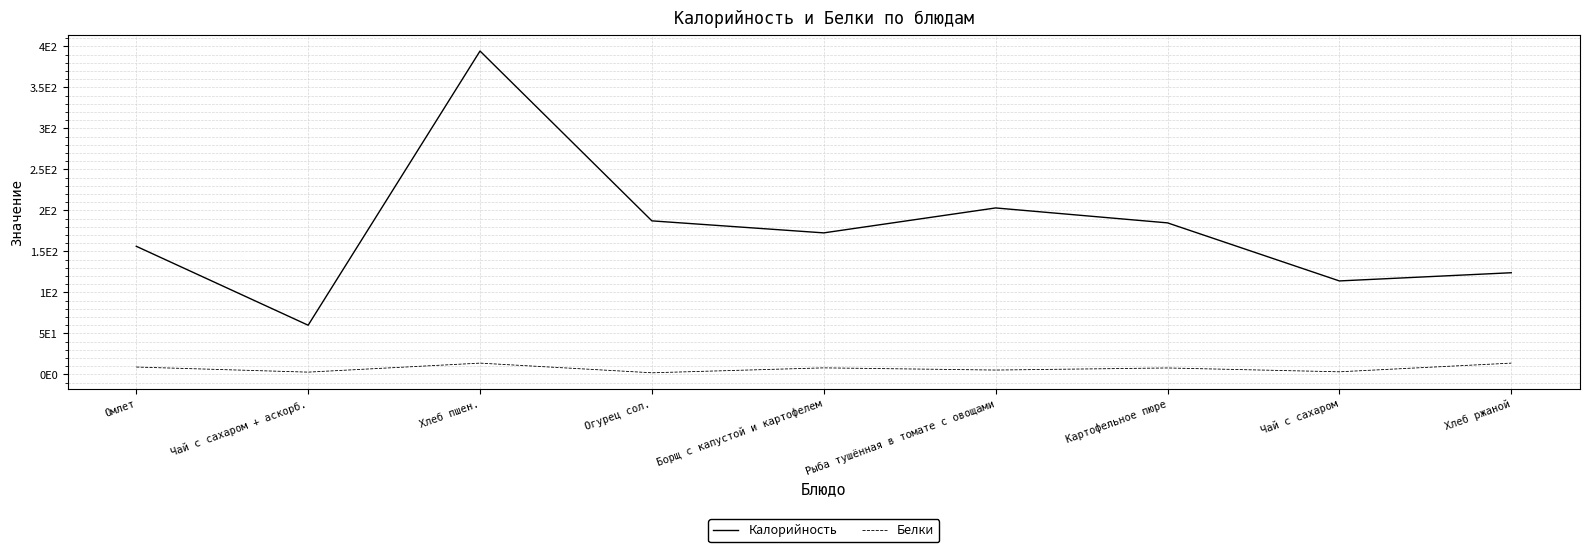

Reading left to right, transcribe all the data shown in this chart.

Калорийность: 156.2	60.0	394.4	187.2	172.6	203.0	184.8	114.0	124.0
Белки: 9.0	2.8	13.8	2.0	8.0	5.3	7.9	3.2	13.8